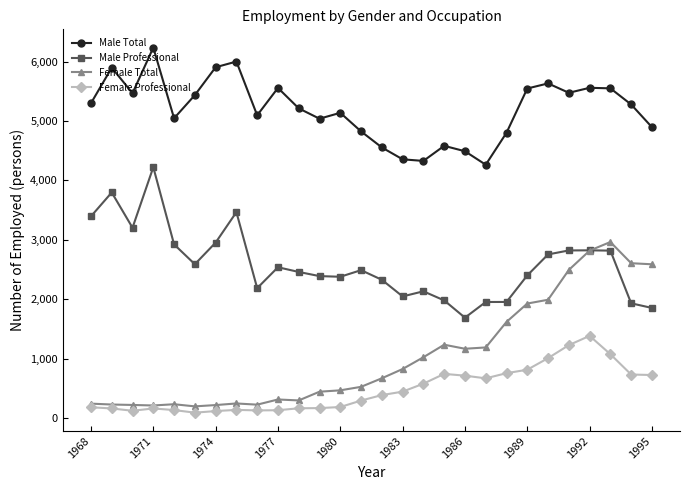

What is the lowest value of the Male Professional series?

1689